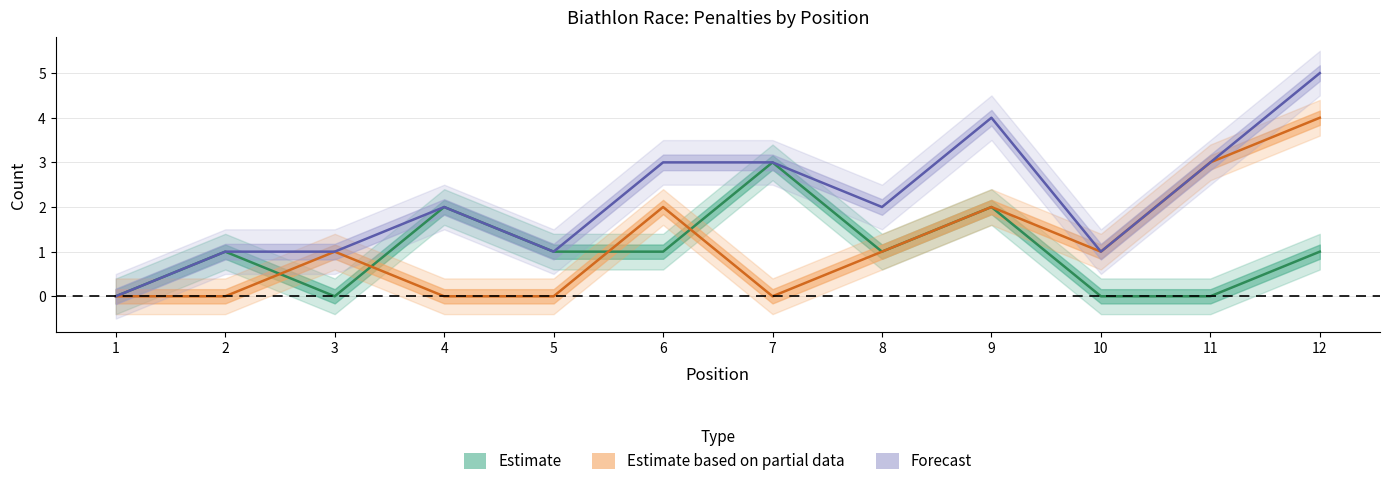

Is it true that T equals 1 at 11?

False